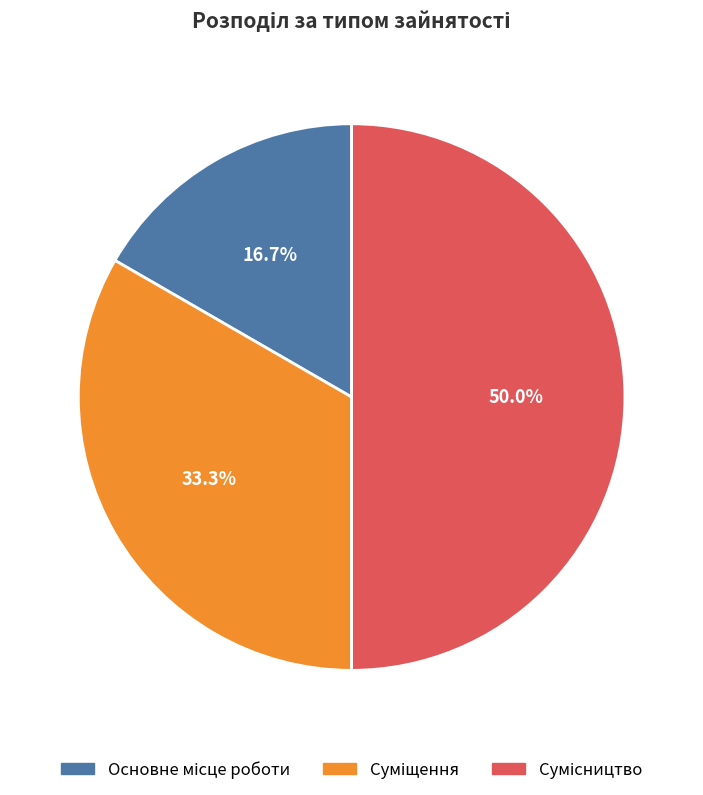

Count the number of slices in the pie.

3